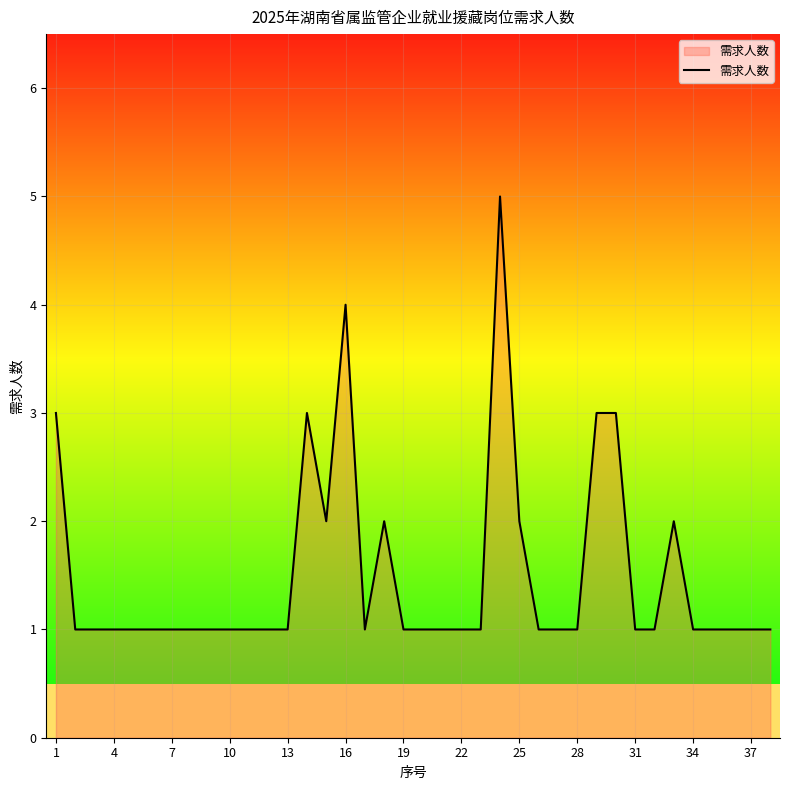

How many values are between 1 and 2?

32